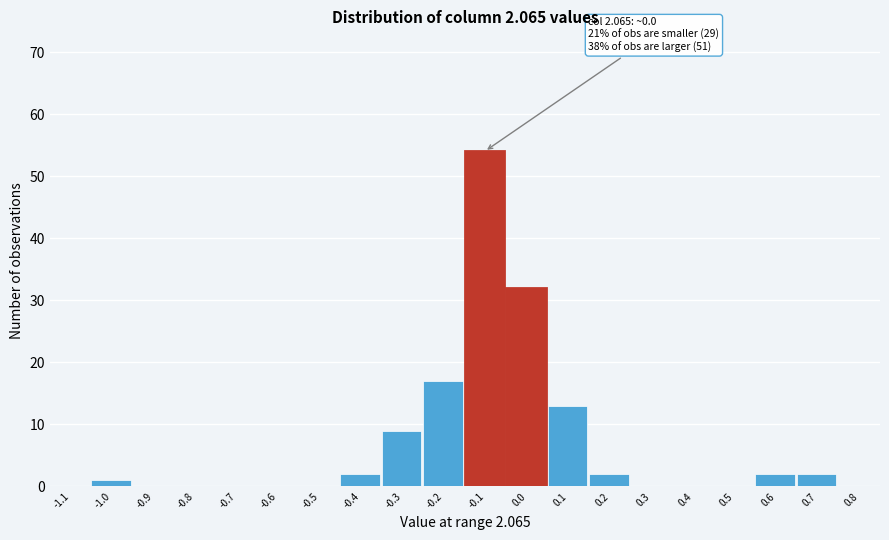

Reading left to right, what are all the values shown in this chart?

-1.1=0	-1.0=1	-0.9=0	-0.8=0	-0.7=0	-0.6=0	-0.5=0	-0.4=2	-0.3=9	-0.2=17	-0.1=54	0.0=32	0.1=13	0.2=2	0.3=0	0.4=0	0.5=0	0.6=2	0.7=2	0.8=0